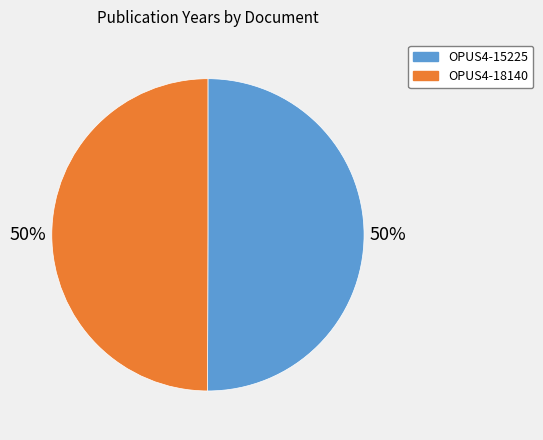

How many segments does this pie chart have?

2